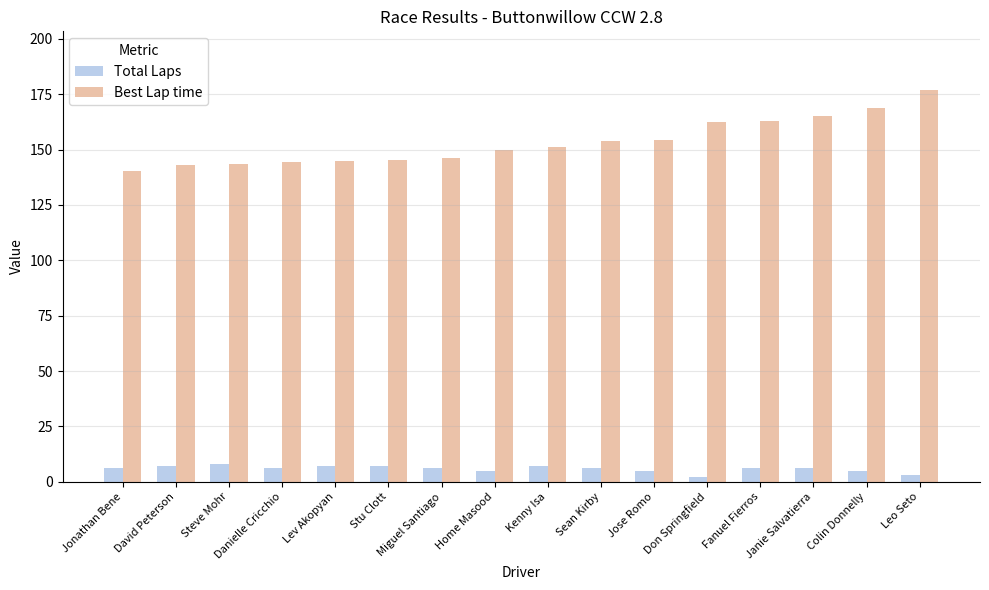

What is the label of the 1st bar from the left?

Jonathan Bene